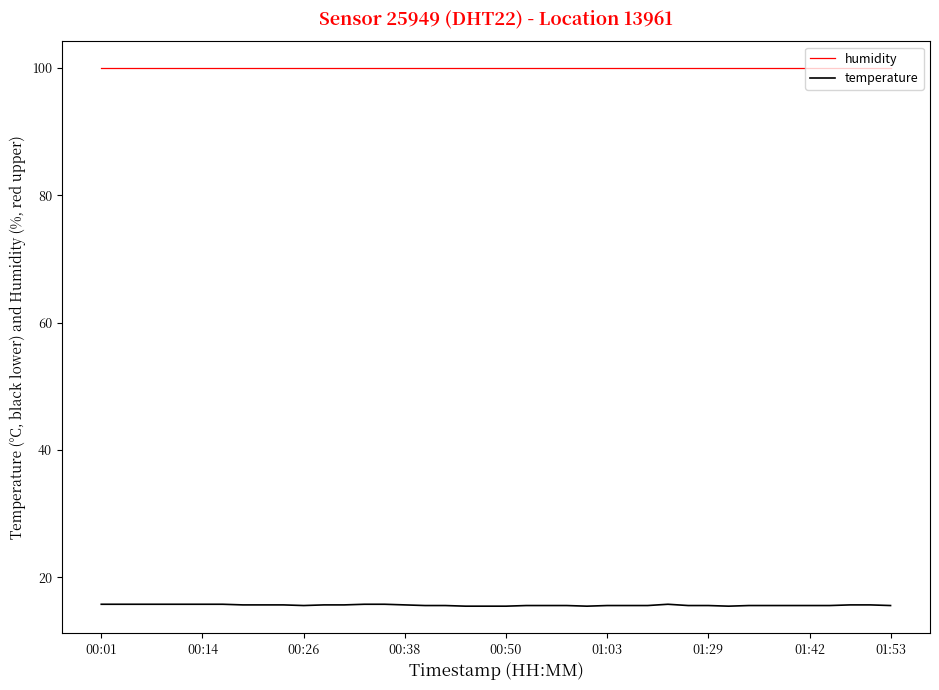

Which series has the largest range (max minus min)?

temperature